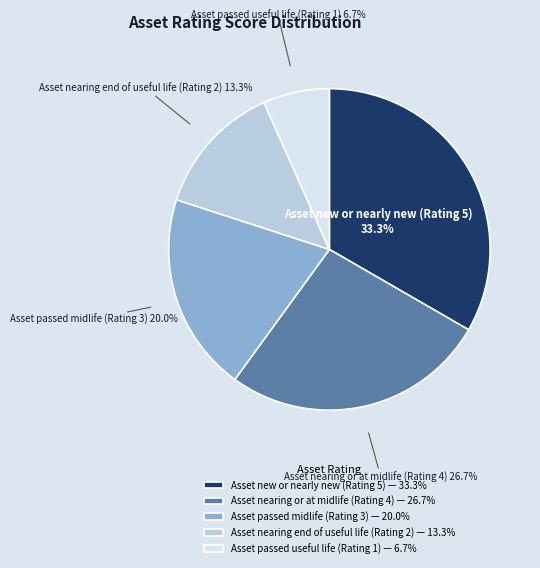

To the nearest percent, what is the average slice percentage?

20%